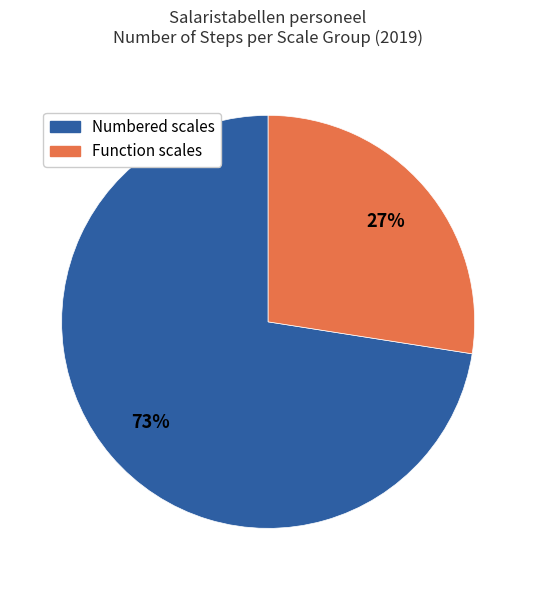

To the nearest percent, what is the average slice percentage?

50%